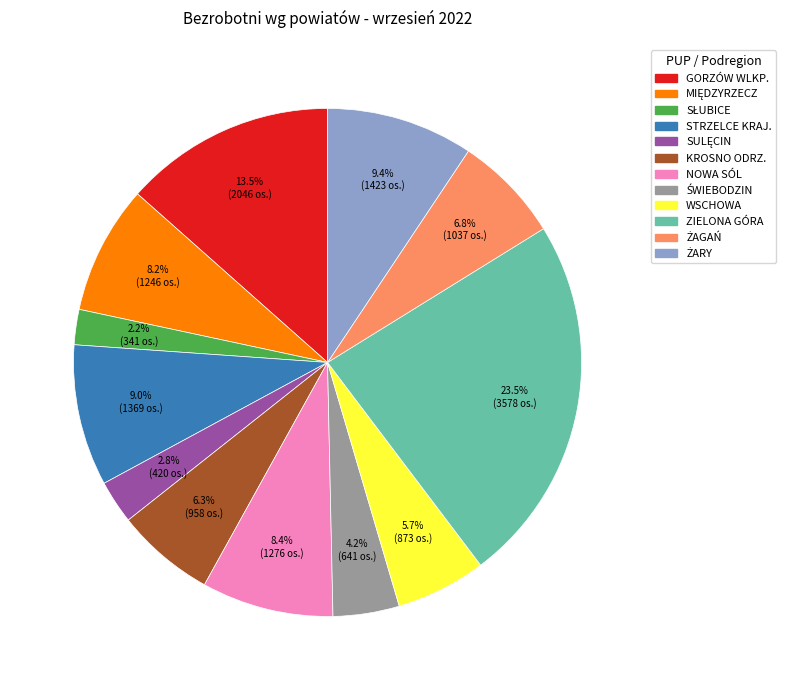

Which slice is the largest?

ZIELONA GÓRA